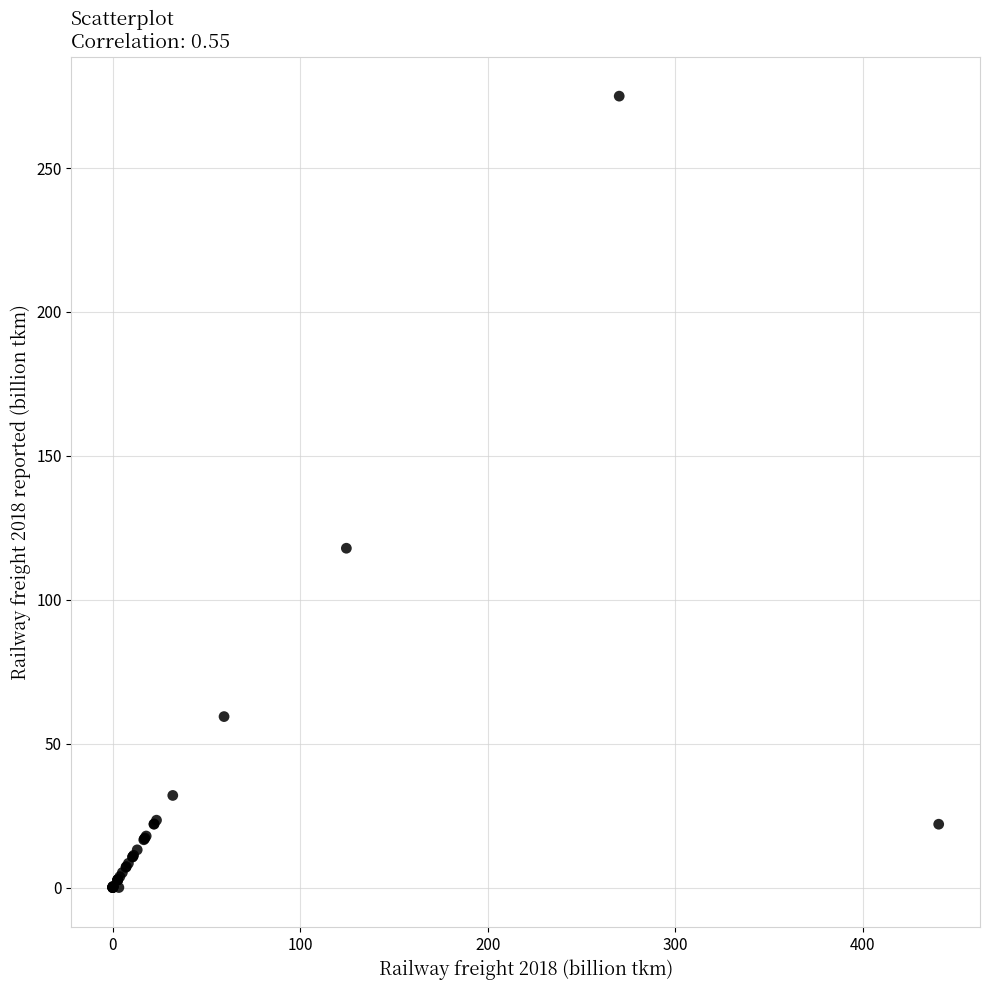

What Y value in the scatter plot is closest to 137?

117.9